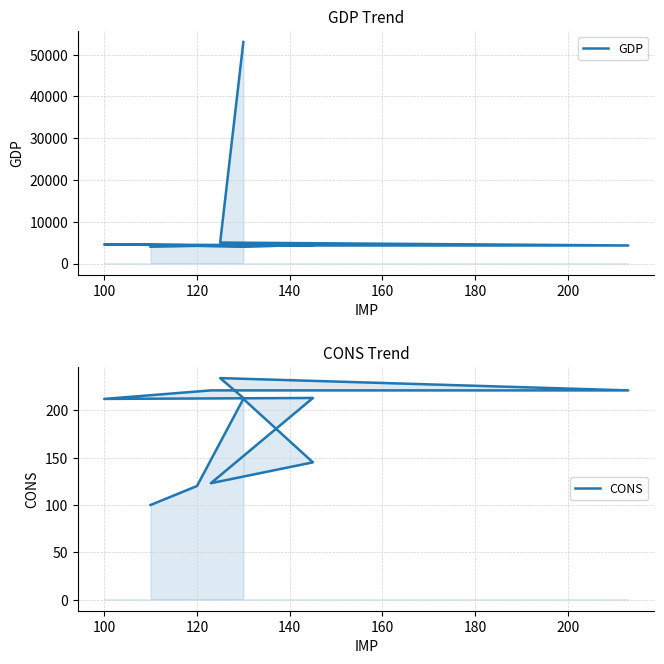

Reading left to right, what are all the values shown in this chart?

GDP: 4021	4230	4000	4500	4322	4355	4566	4322	4321	5021	53012
CONS: 100	120	212	145	123	213	212	221	221	234	213